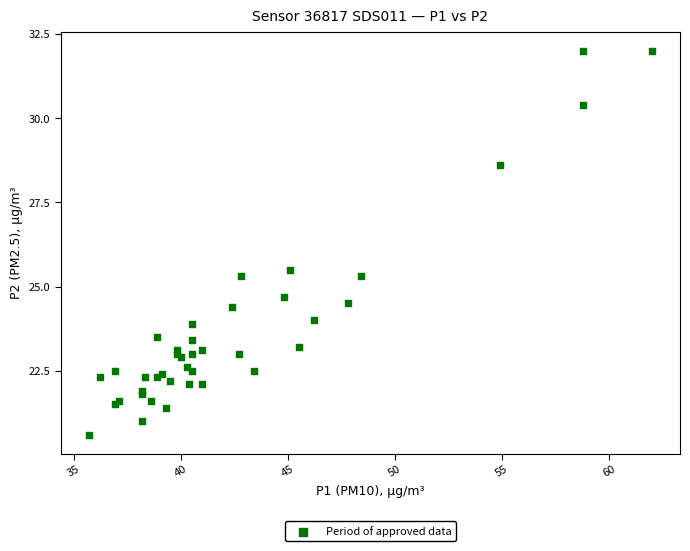

What Y value in the scatter plot is closest to 26?

25.5